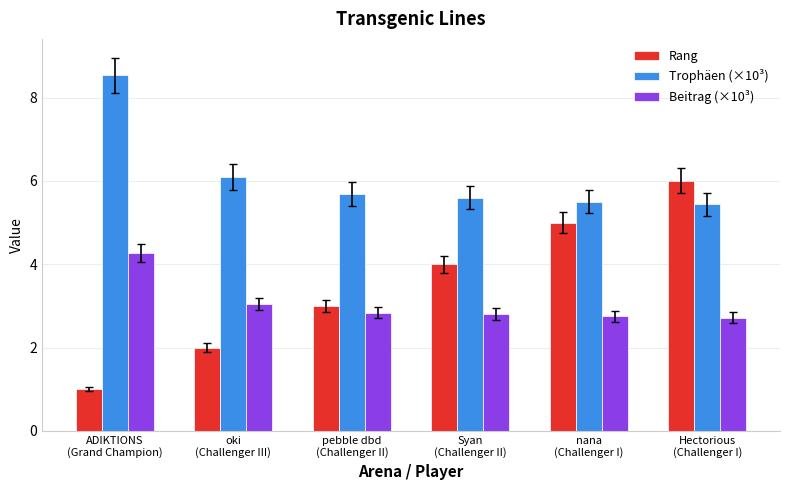

The value of Beitrag (×10³) at Syan
(Challenger II) is 2.8. True or false?

True